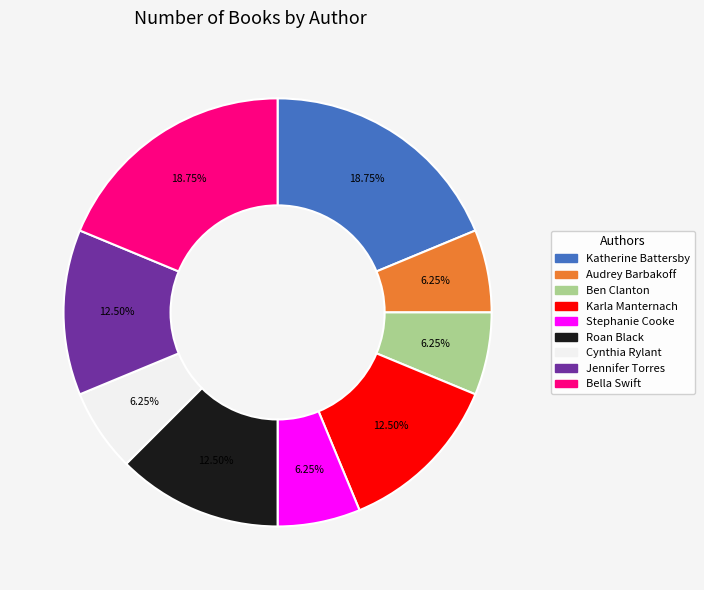

To the nearest percent, what is the difference between the Karla Manternach and Katherine Battersby slice percentages?

6%